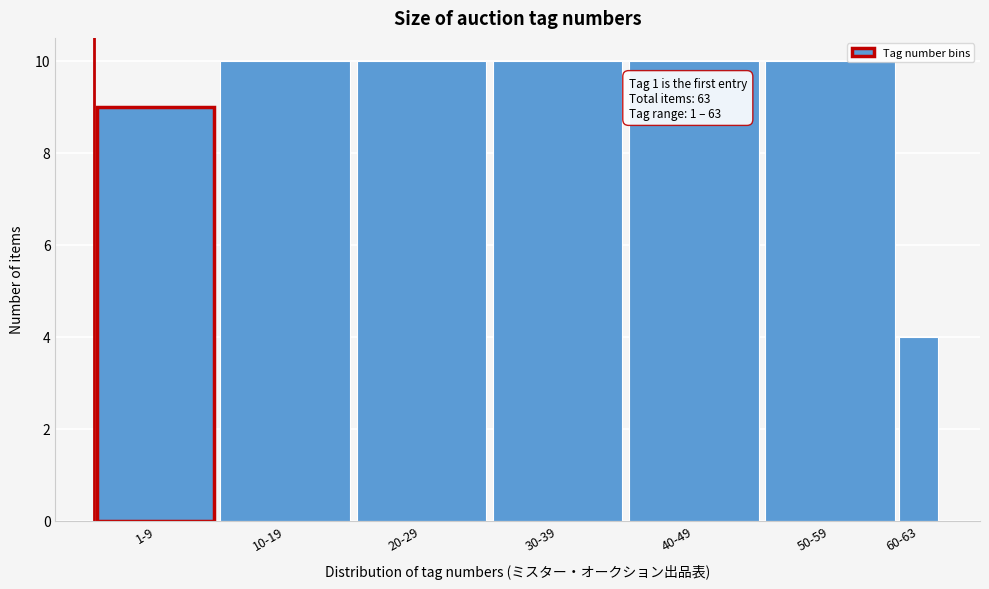

Reading left to right, extract all data points from this chart.

1-9=9	10-19=10	20-29=10	30-39=10	40-49=10	50-59=10	60-63=4